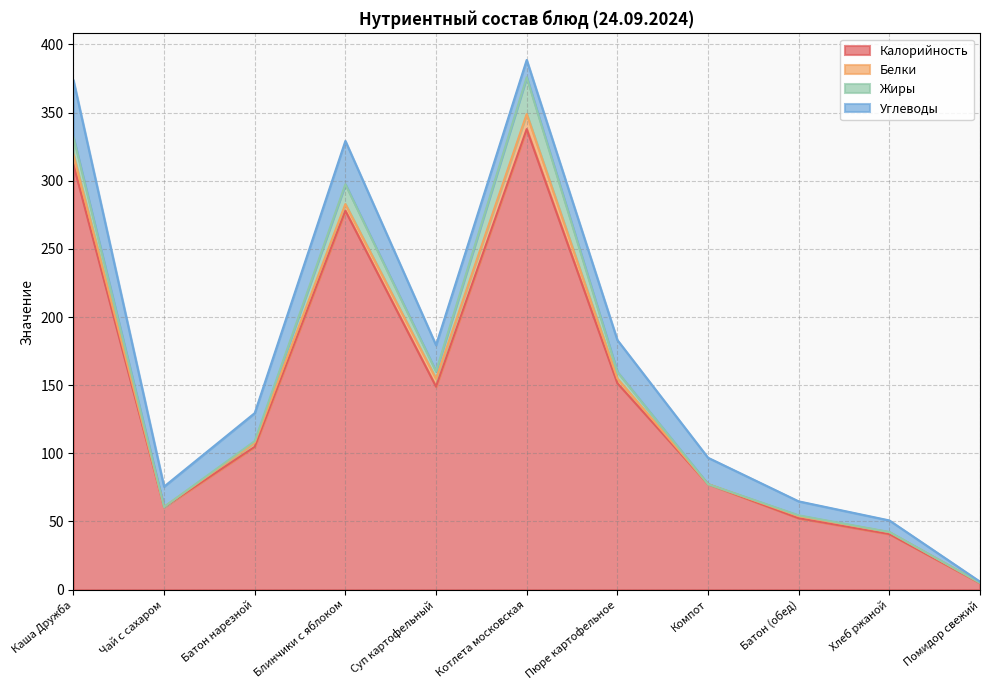

What are all the series names shown in the legend?

Калорийность, Белки, Жиры, Углеводы